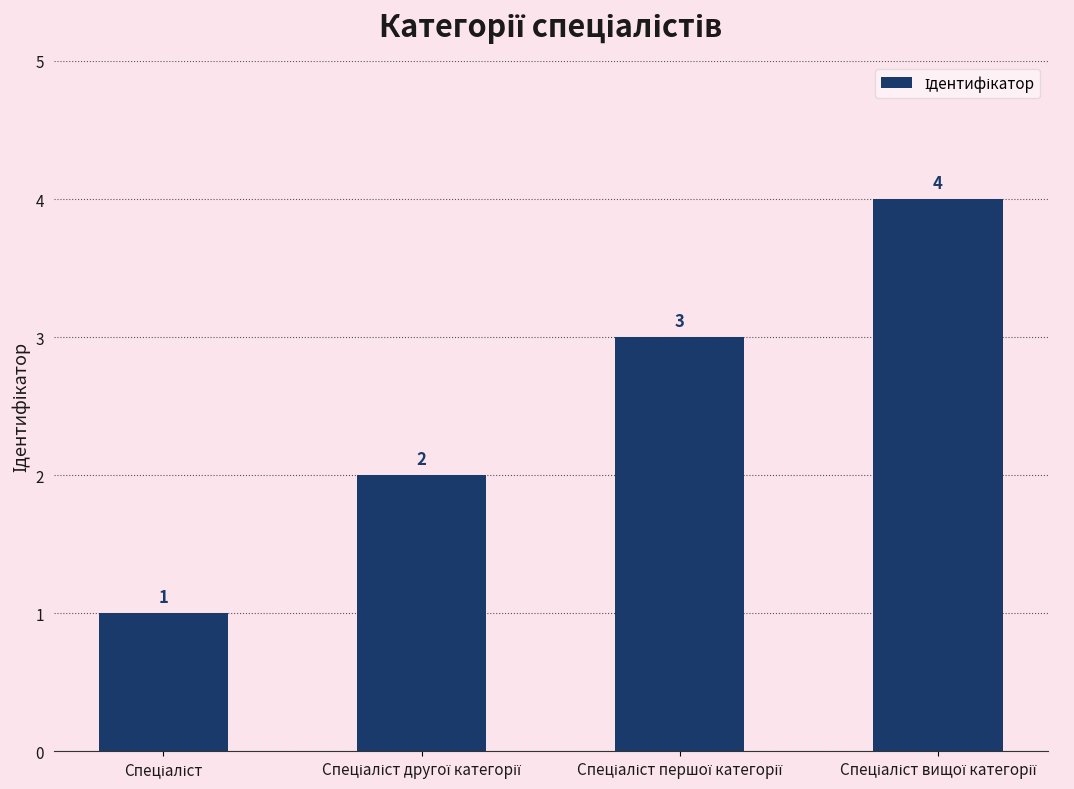

Reading left to right, list all the values displayed in this chart.

1	2	3	4